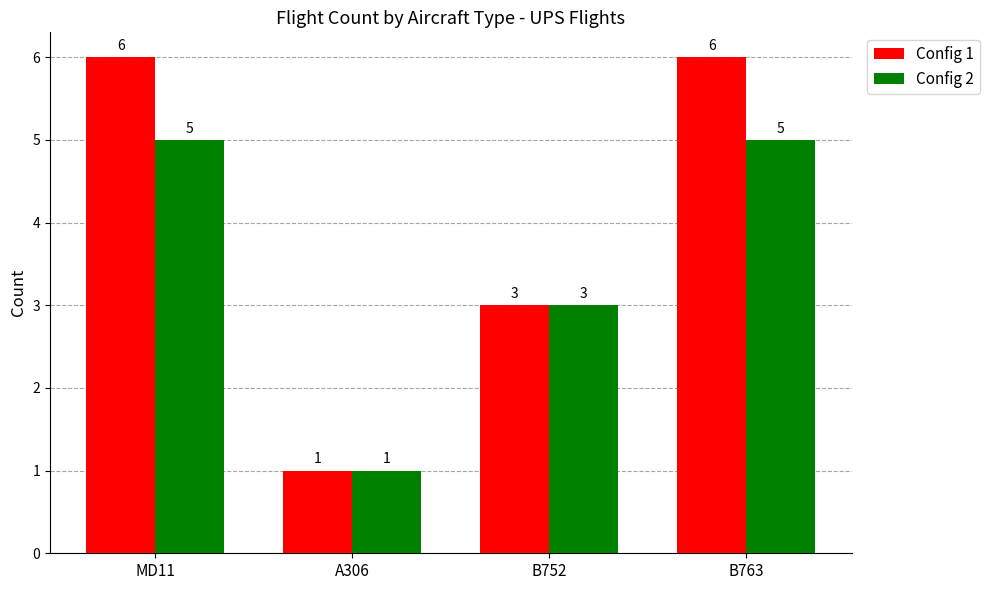

What is the difference between the maximum and minimum values in the Config 2 series?

4